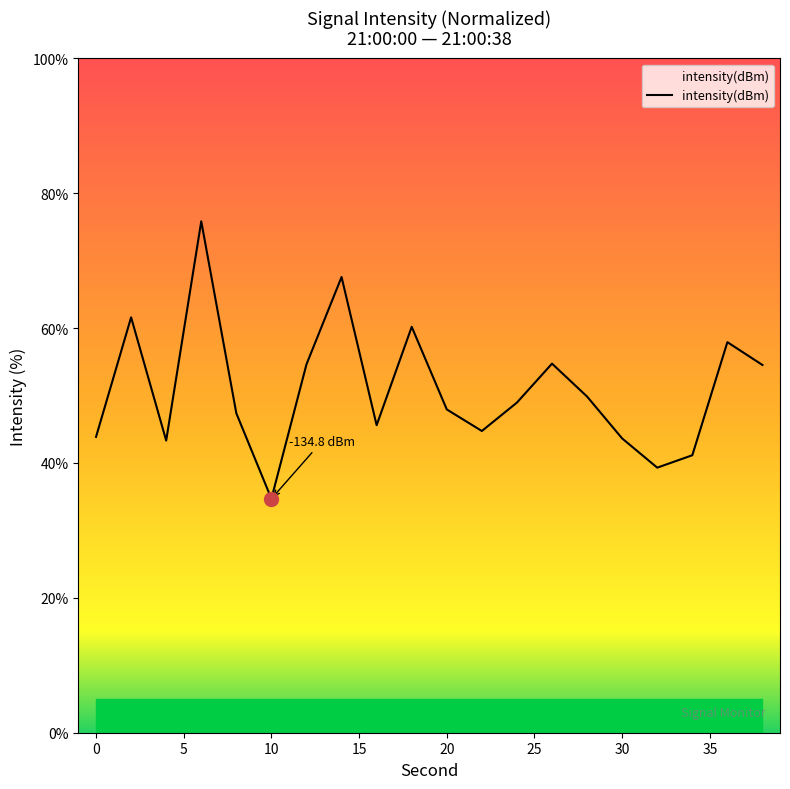

What is the difference between the second highest and minimum values?

32.9